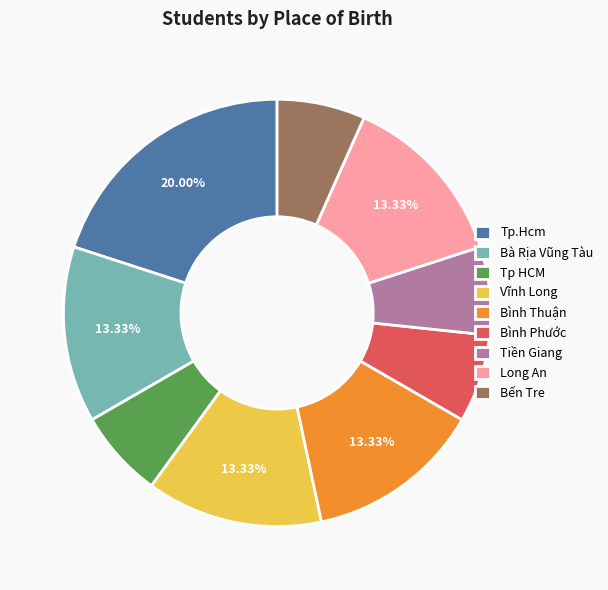

Between Tp HCM and Tp.Hcm, which is larger?

Tp.Hcm